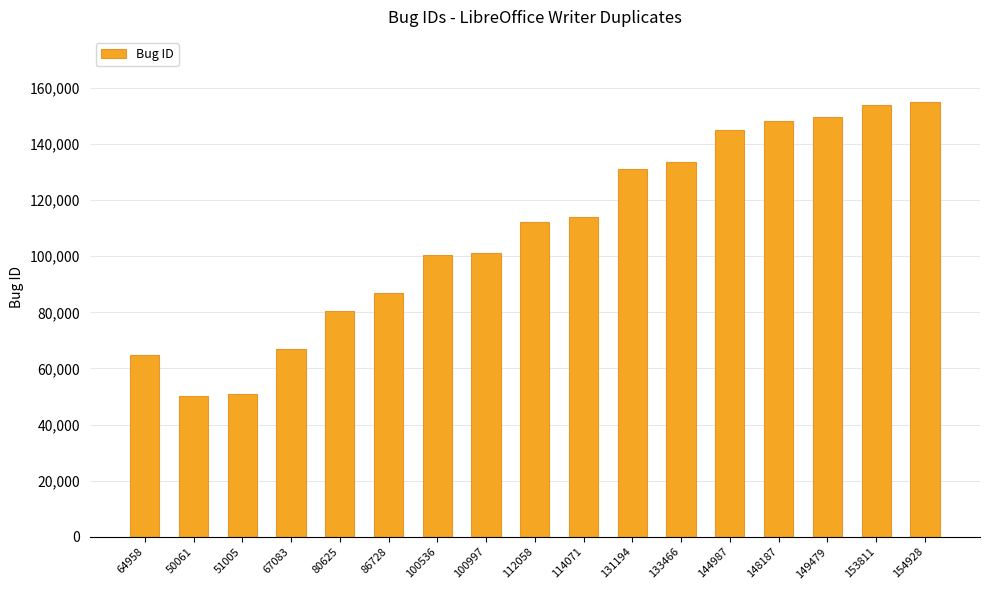

Are the bars horizontal?

No